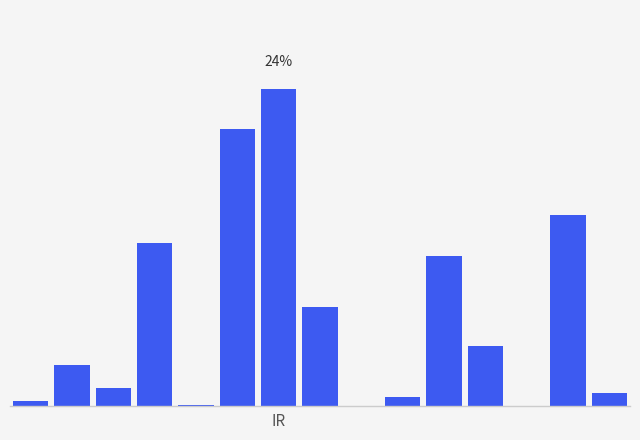

Reading right to left, transcribe all the data shown in this chart.

0.9	14.2	0.0	4.5	11.1	0.7	0.0	7.4	23.5	20.6	0.1	12.1	1.4	3.1	0.4